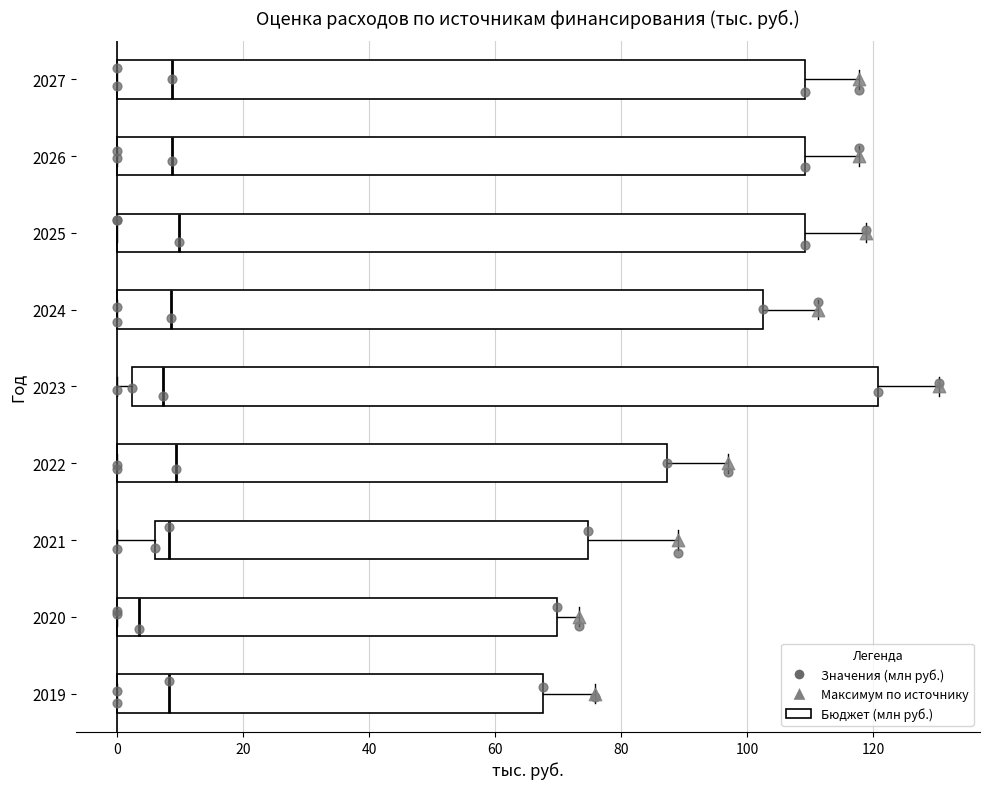

Where is the left edge of the box at y = 2025 on the x-axis? The values are not printed on the chart, so give them approximately, as read against the axis.

0